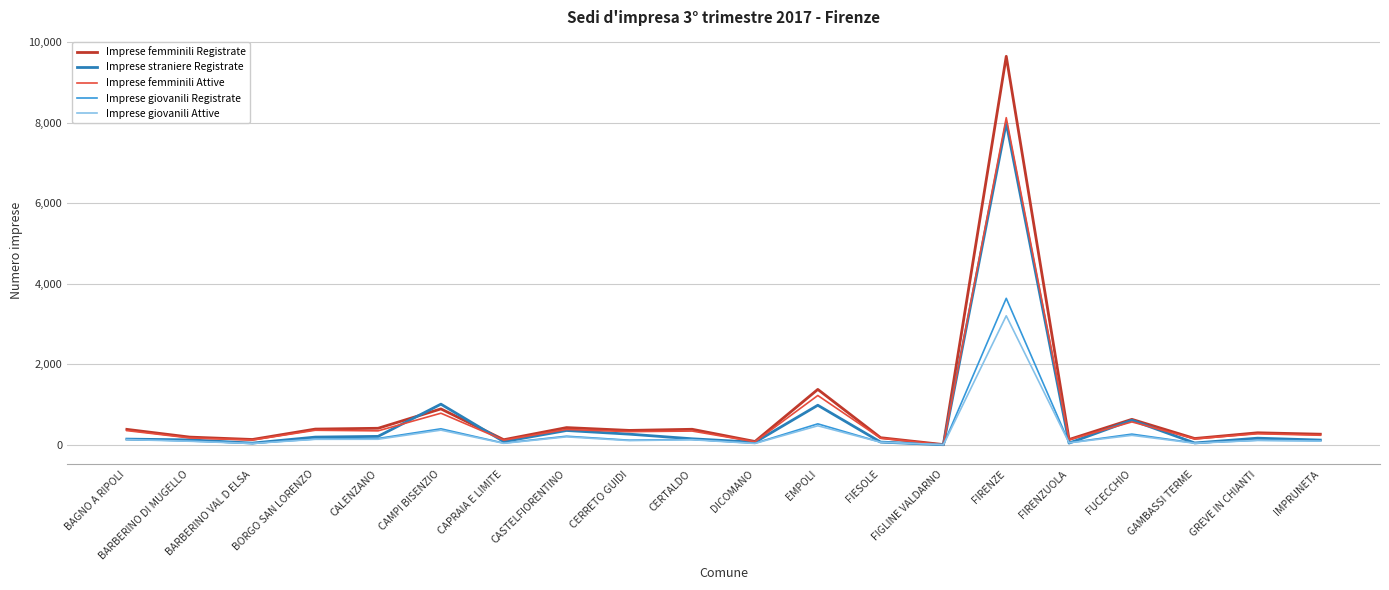

The value of Imprese giovanili Registrate at FIRENZE is 6492. True or false?

False